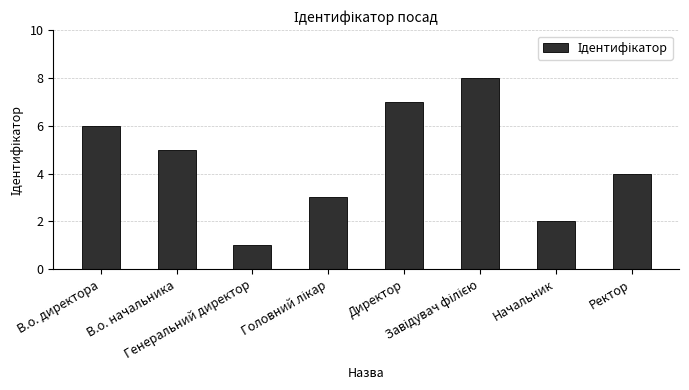

Reading right to left, what are all the values shown in this chart?

4	2	8	7	3	1	5	6